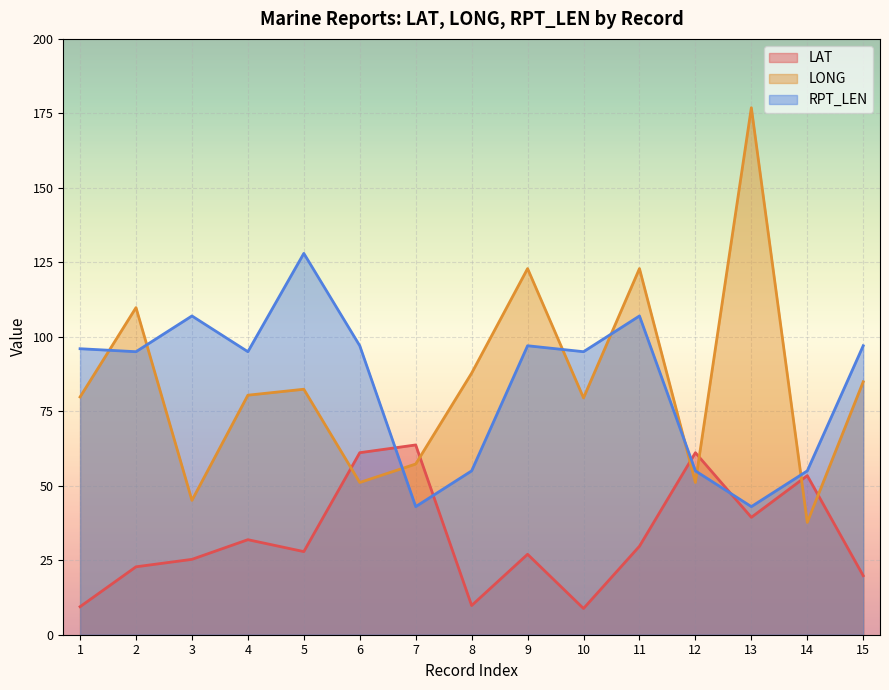

Is it true that LONG equals 51.1 at 12?

True